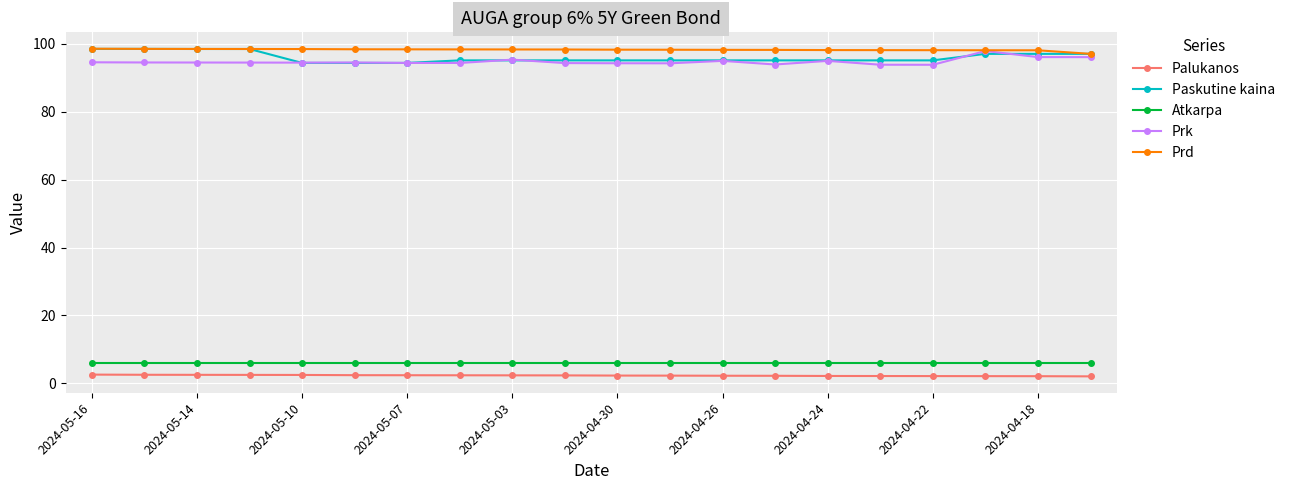

True or false: Palukanos and Prd cross at least once.

False